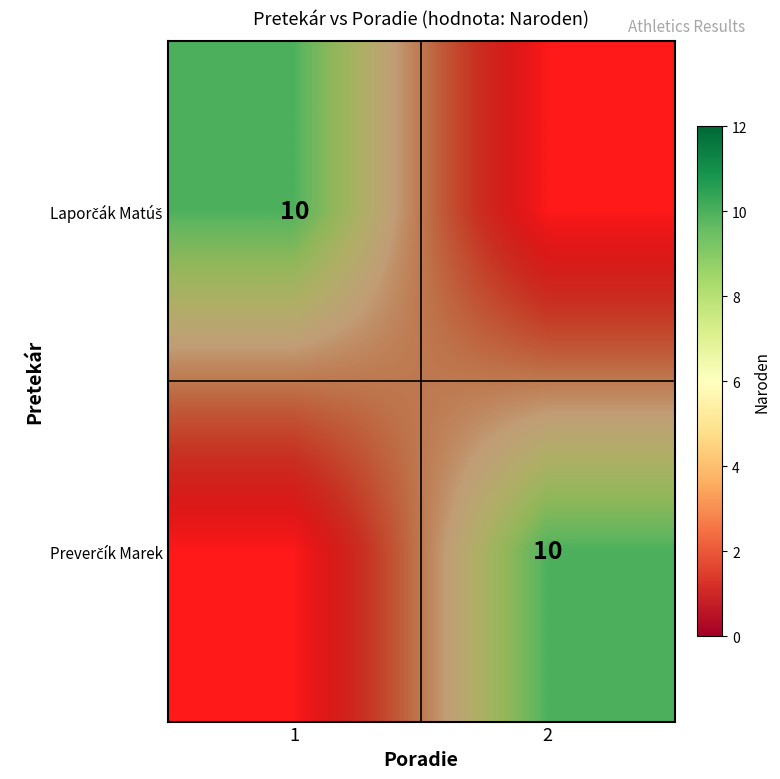

What is the highest value of the Preverčík Marek series?

10